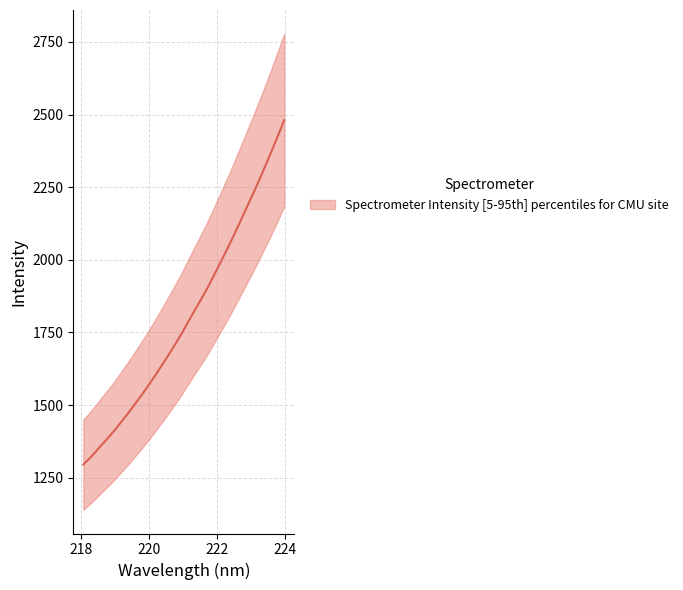

At which category does the chart reach its peak across all series?

223.9802